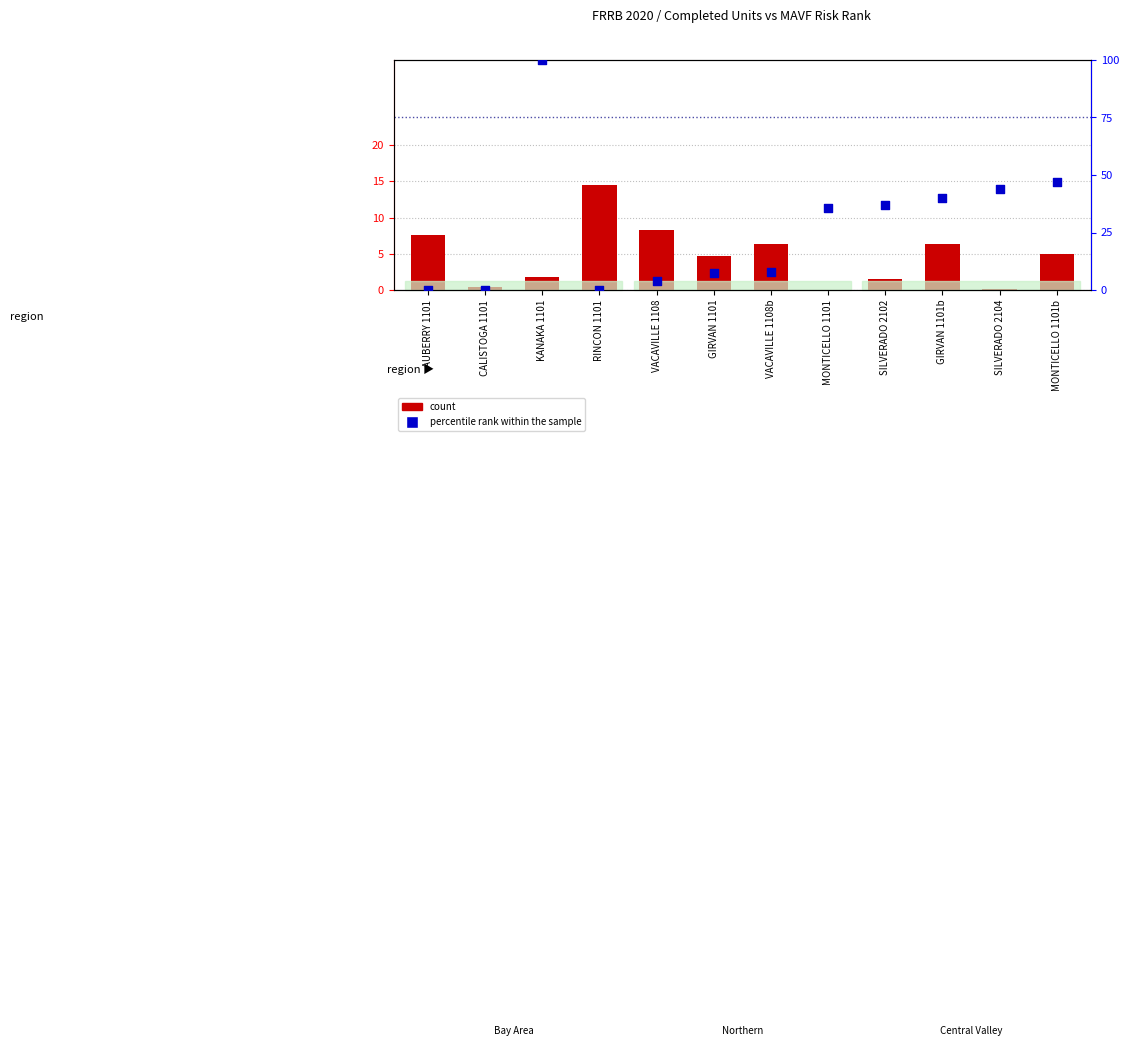

What is the total value across all series at VACAVILLE 1108?

12.3